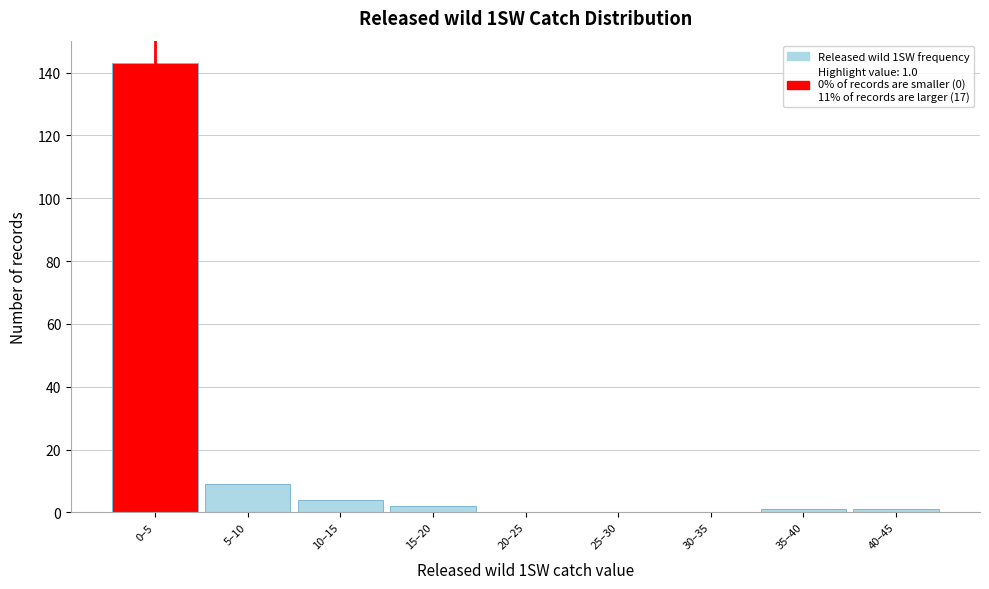

Reading left to right, list all the values displayed in this chart.

0–5=143	5–10=9	10–15=4	15–20=2	20–25=0	25–30=0	30–35=0	35–40=1	40–45=1